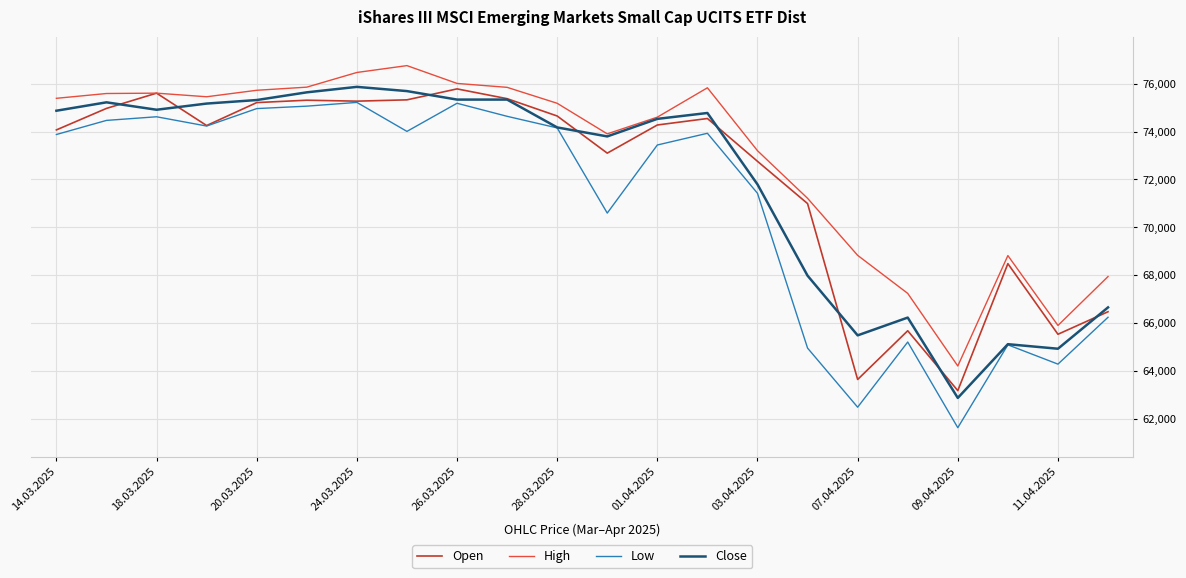

What is the lowest value of the High series?

64198